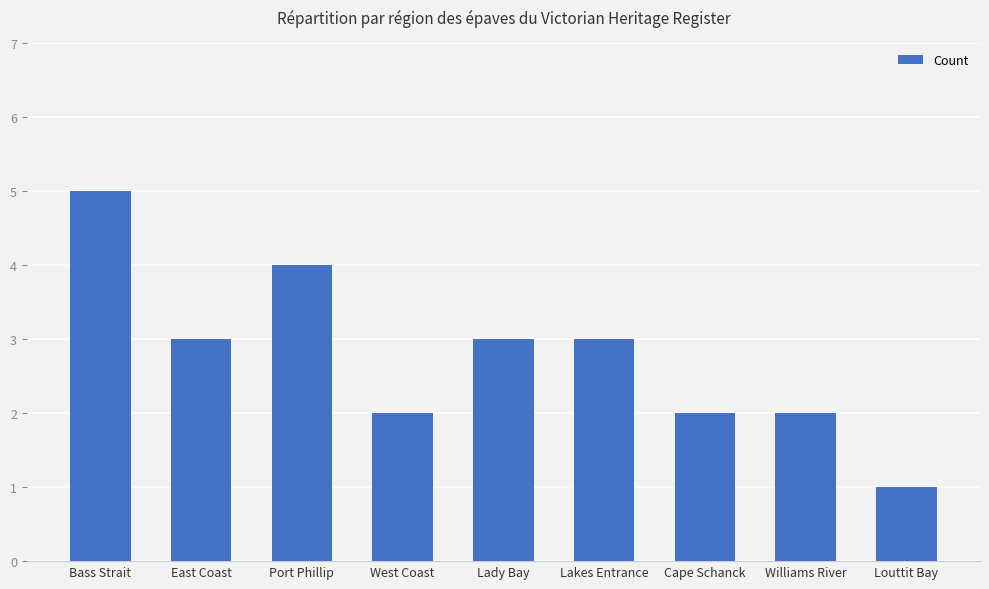

How many data points are less than 3?

4